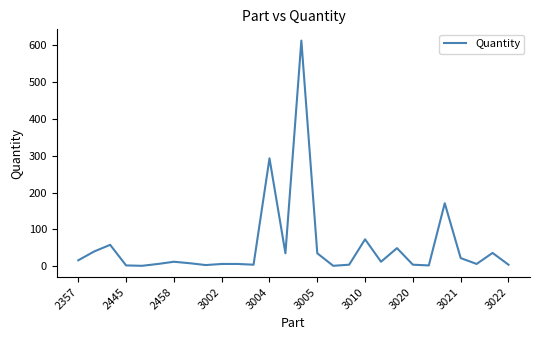

What is the maximum value shown in the chart?

613